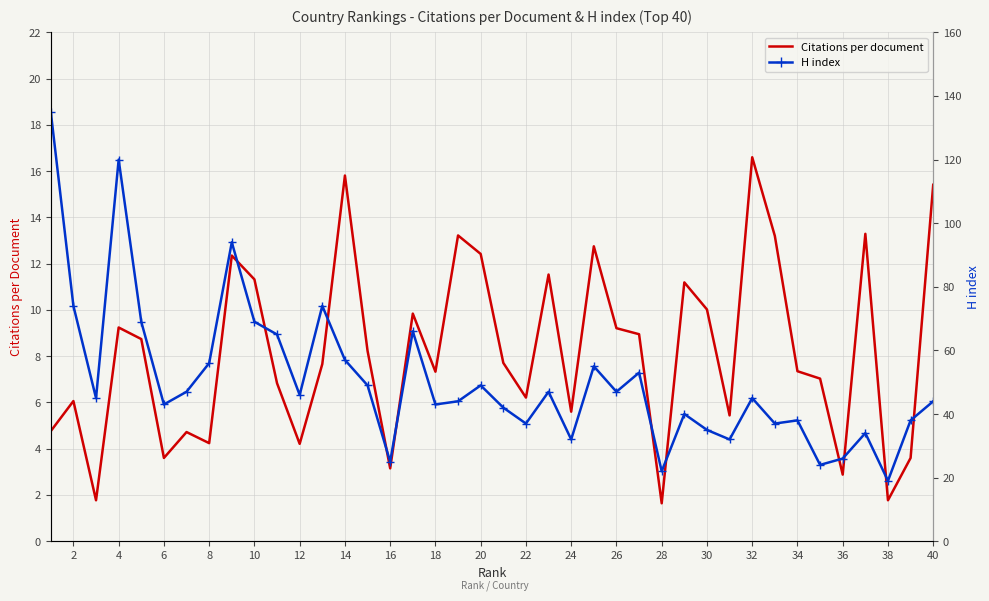

Where is the first local maximum for Citations per document?

2